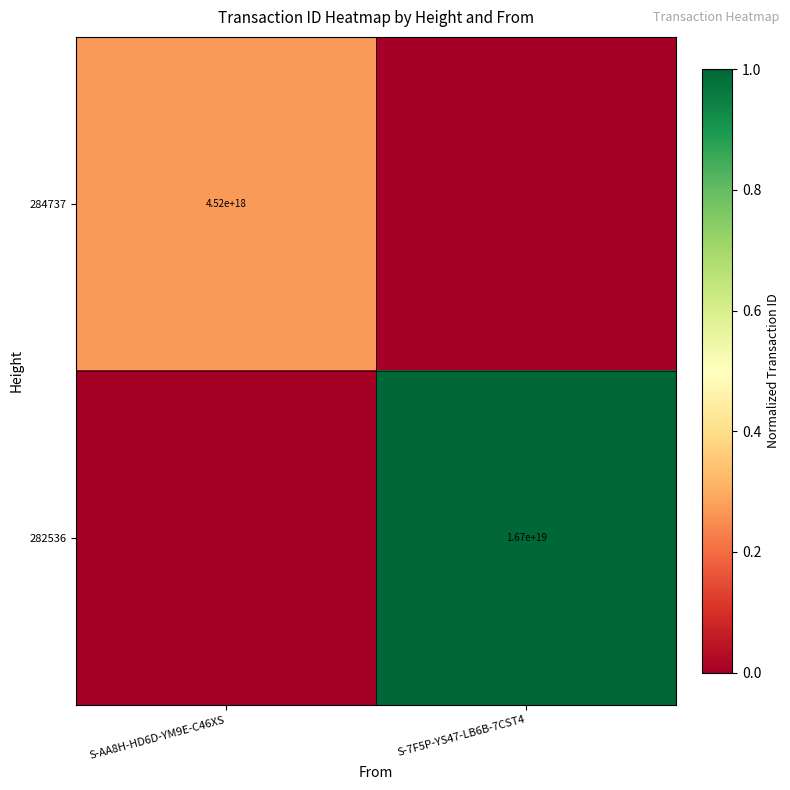

The 284737 series shows 4520000000000000000 at S-AA8H-HD6D-YM9E-C46XS. True or false?

True